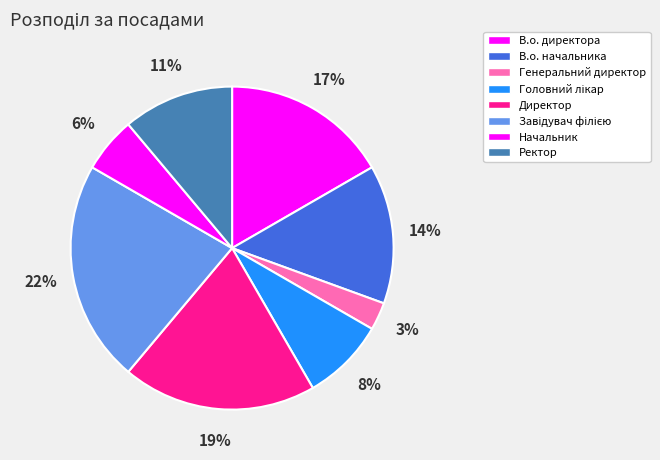

True or false: Головний лікар accounts for 8% of the total.

True